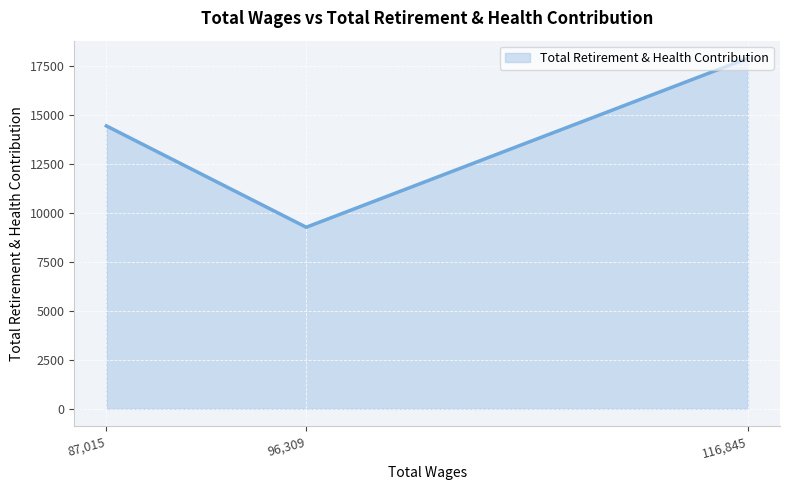

Does the chart display data point markers on the line(s)?

No